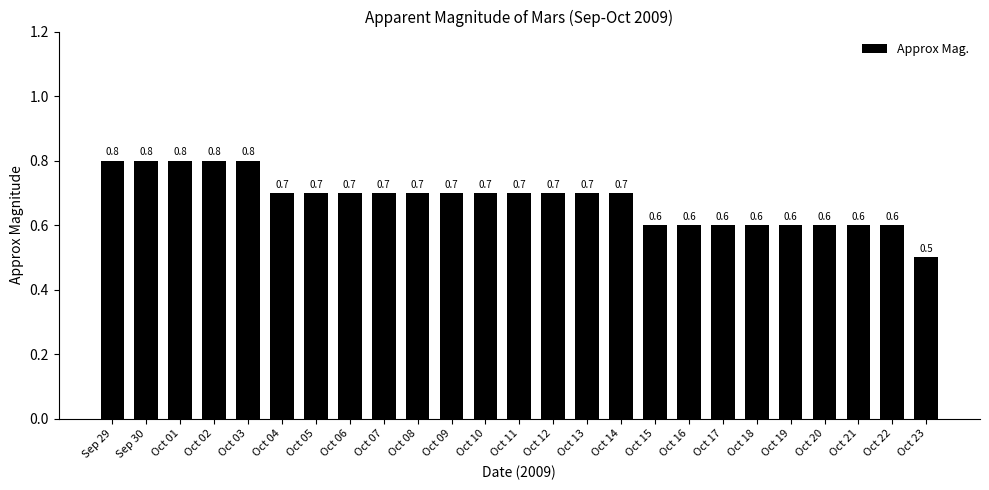

Reading left to right, list all the values displayed in this chart.

0.8	0.8	0.8	0.8	0.8	0.7	0.7	0.7	0.7	0.7	0.7	0.7	0.7	0.7	0.7	0.7	0.6	0.6	0.6	0.6	0.6	0.6	0.6	0.6	0.5